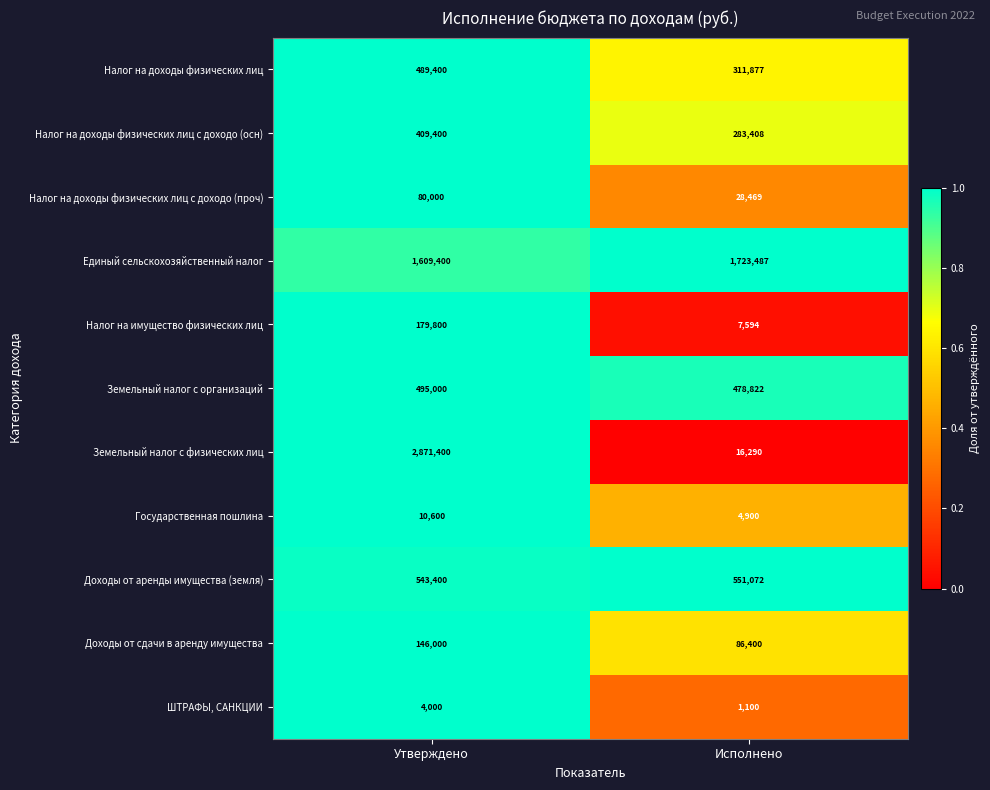

What is the difference between the maximum and minimum values in the Доходы от сдачи в аренду имущества series?

59600